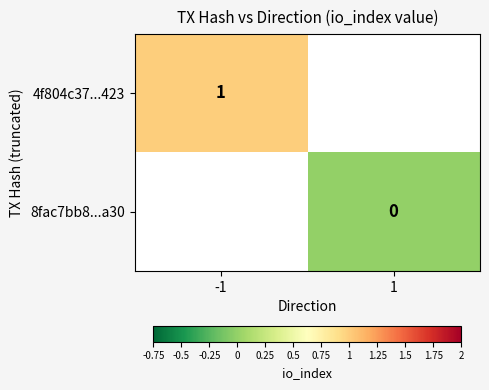

Is it true that 4f804c37...423 equals 1 at -1?

True